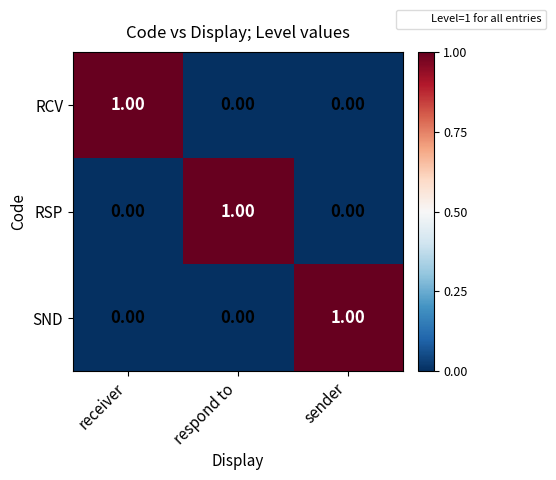

At how many categories does at least one series exceed 0?

3